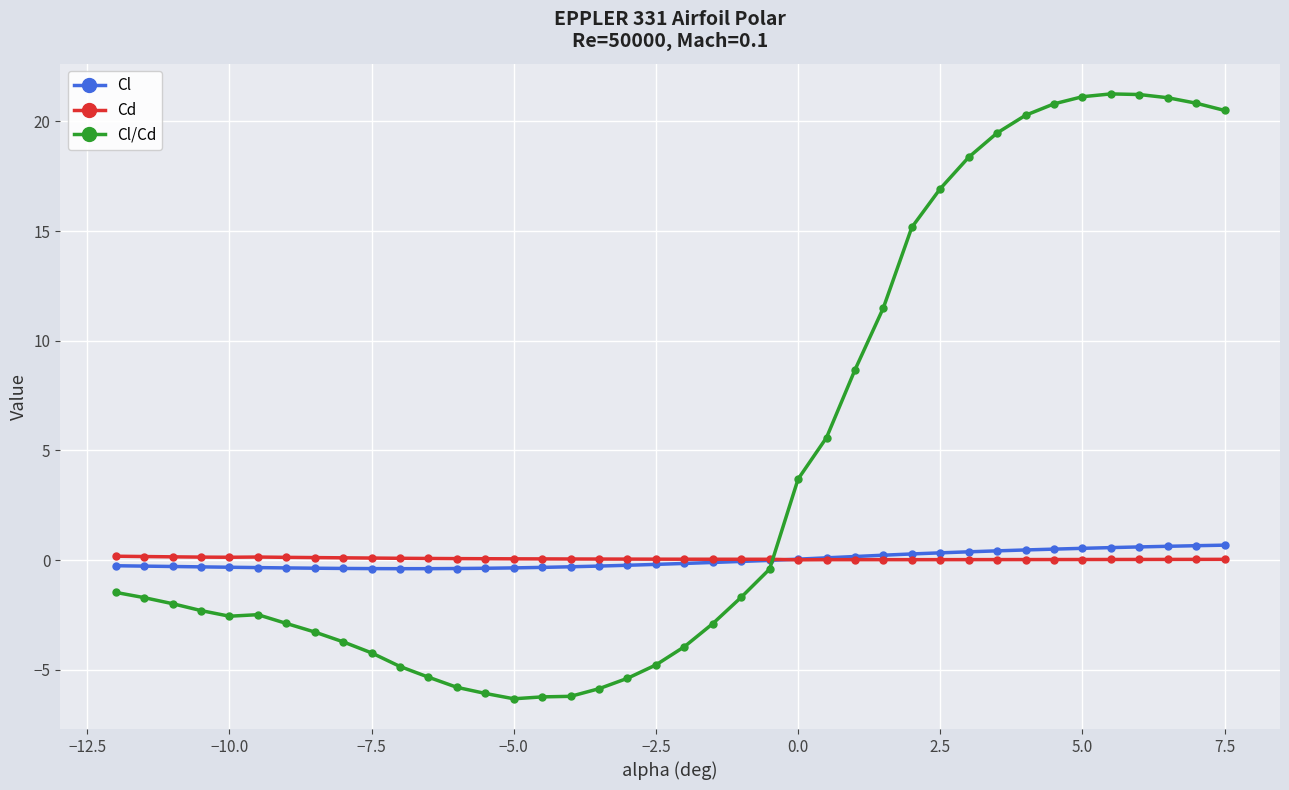

How many positive values does the Cl/Cd series have?

16